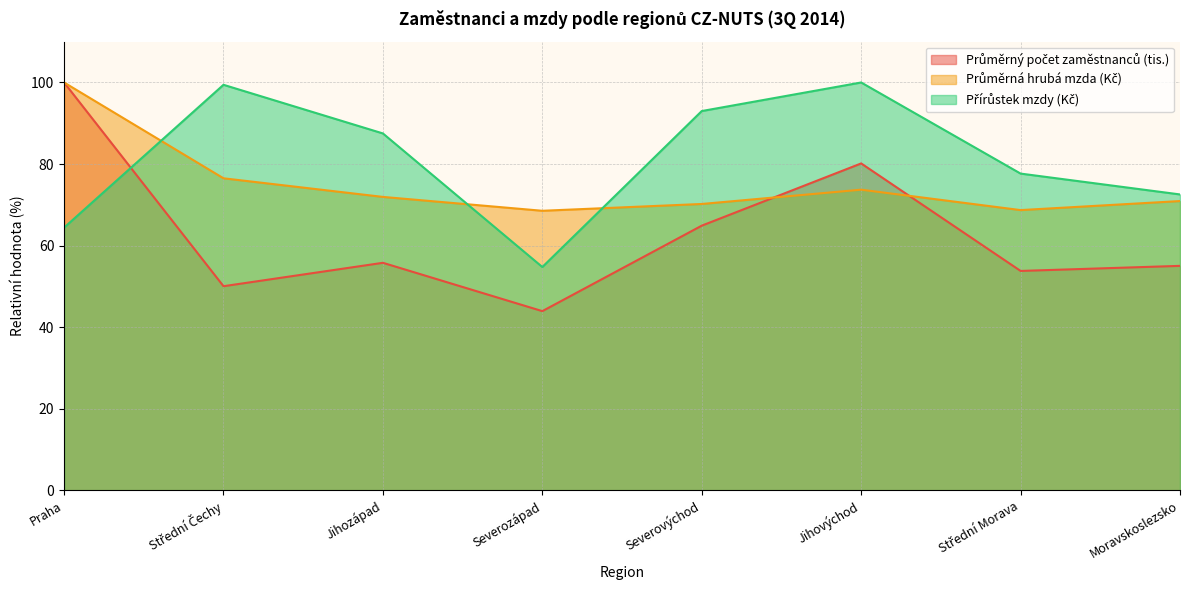

How many categories are shown in the chart?

8